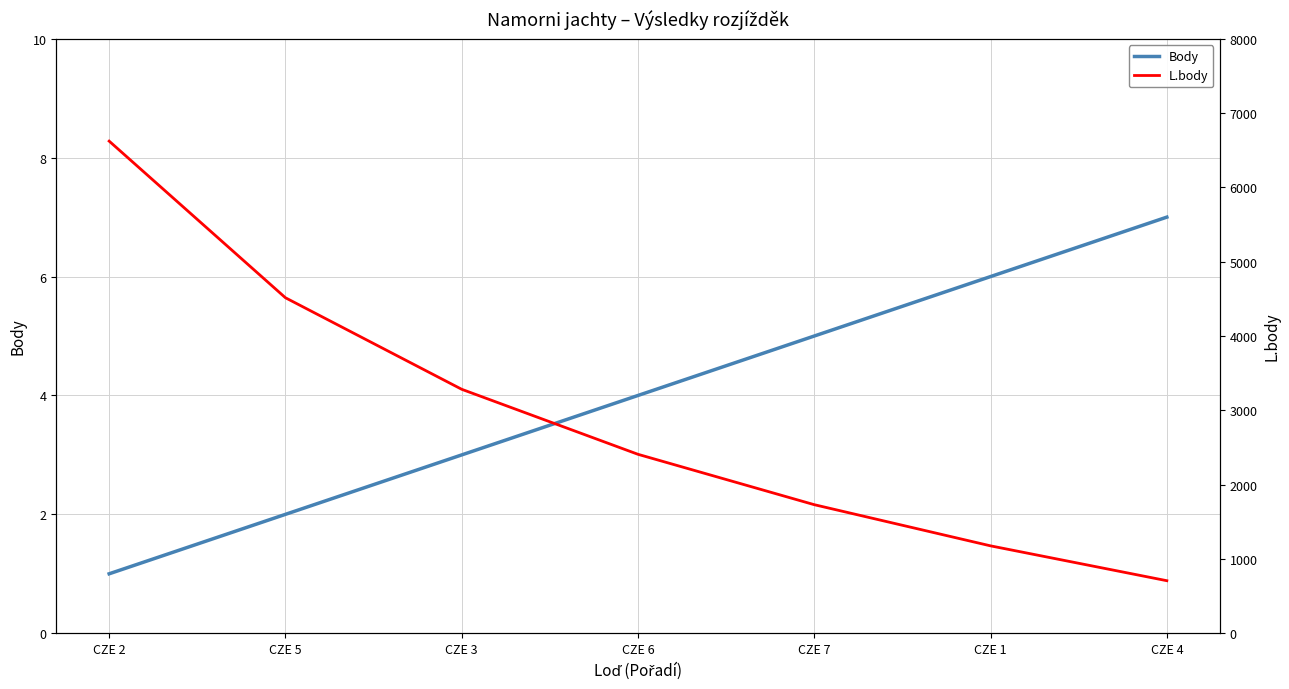

List the series in order of their overall mean, lowest first.

Body, L.body